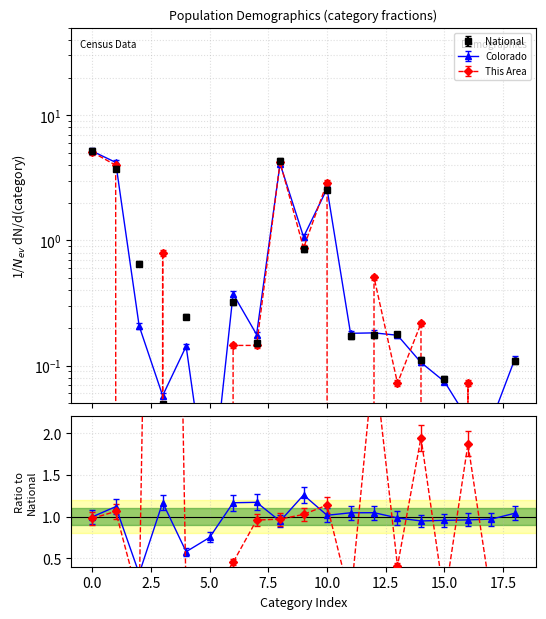

True or false: This Area and National intersect in this chart.

True